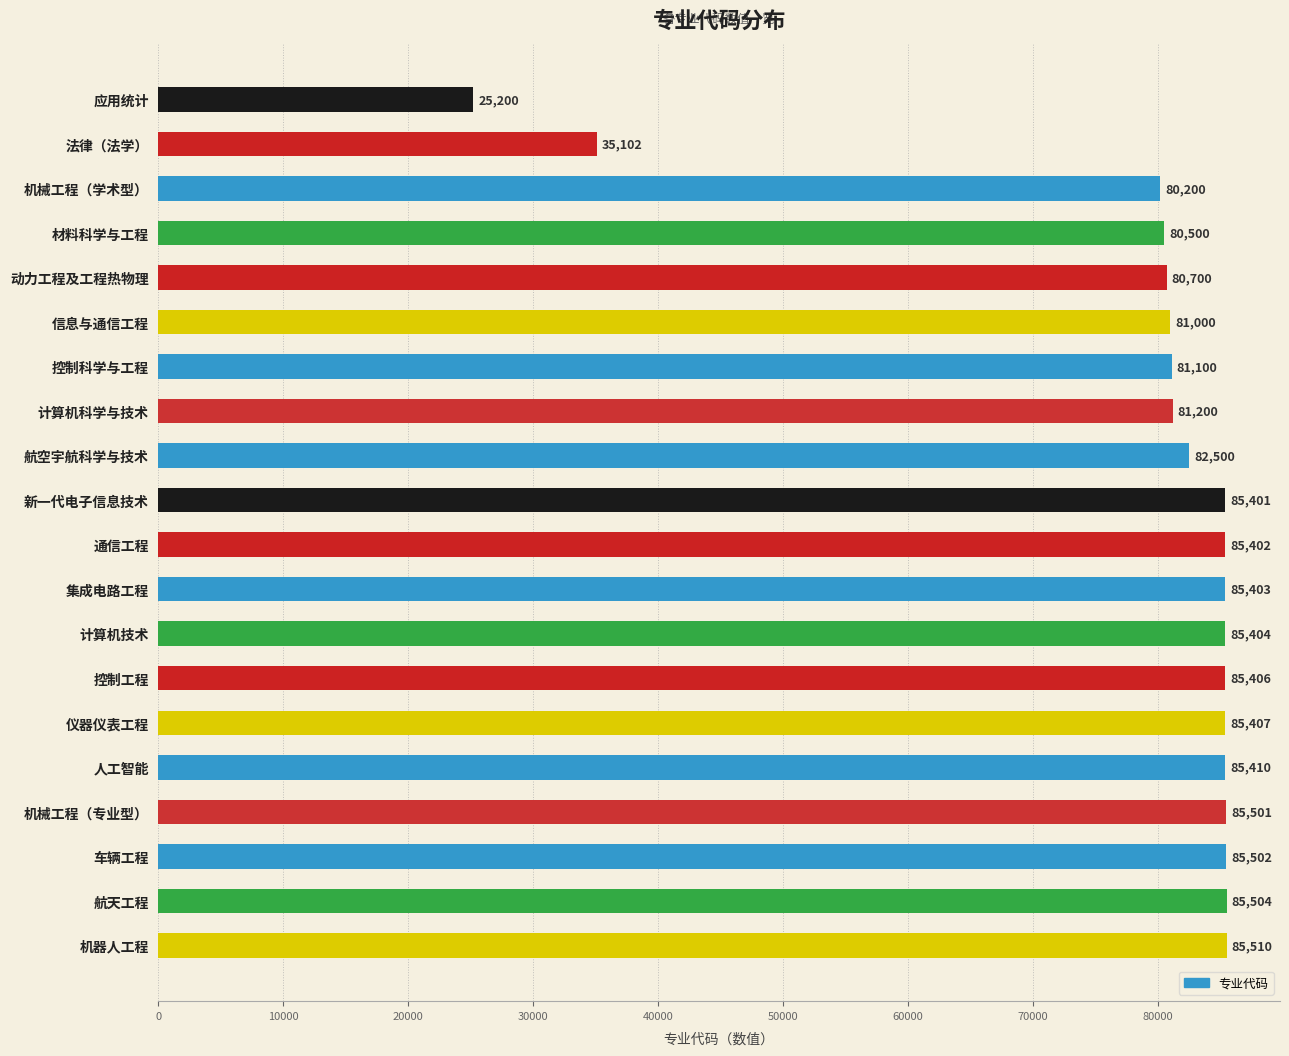

Reading top to bottom, extract all data points from this chart.

应用统计=25200	法律（法学）=35102	机械工程（学术型）=80200	材料科学与工程=80500	动力工程及工程热物理=80700	信息与通信工程=81000	控制科学与工程=81100	计算机科学与技术=81200	航空宇航科学与技术=82500	新一代电子信息技术=85401	通信工程=85402	集成电路工程=85403	计算机技术=85404	控制工程=85406	仪器仪表工程=85407	人工智能=85410	机械工程（专业型）=85501	车辆工程=85502	航天工程=85504	机器人工程=85510